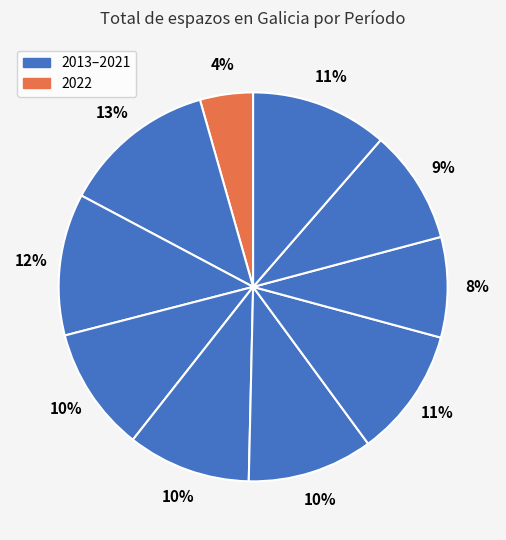

Count the number of slices in the pie.

10